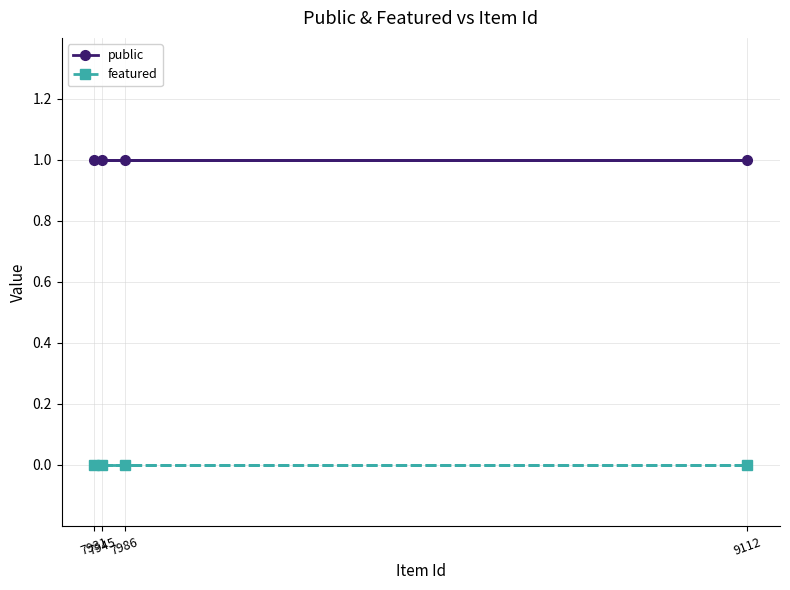

Rank the series at 9112 from lowest to highest value.

featured, public